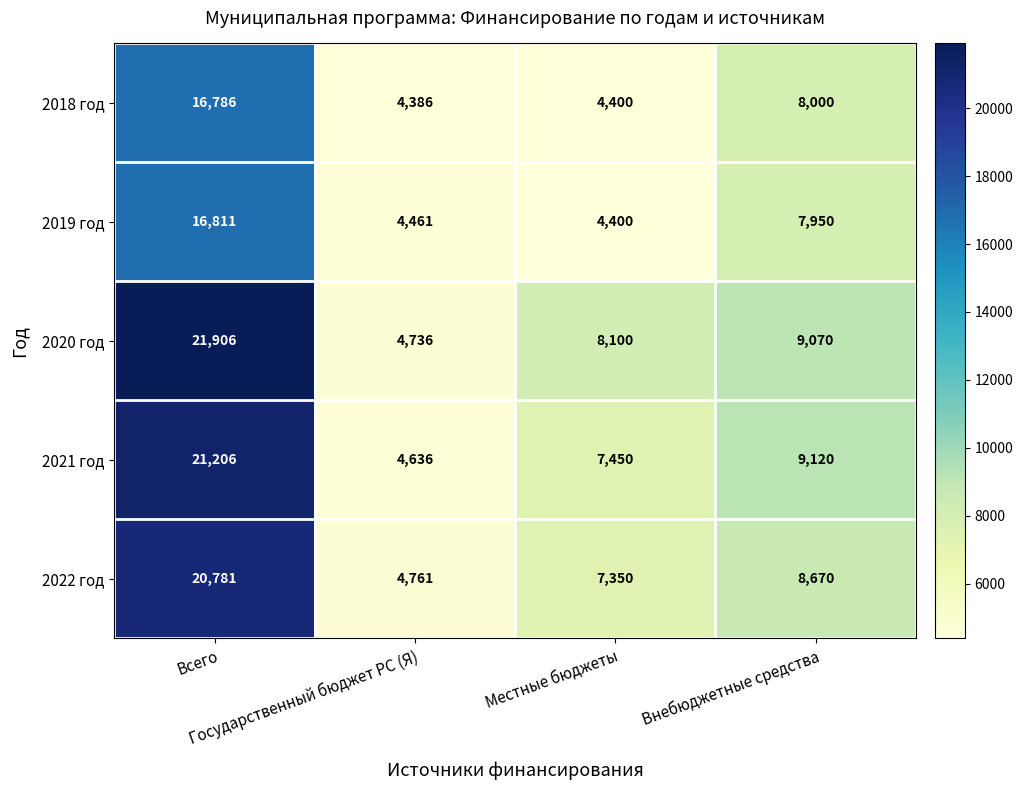

What is the difference between the maximum and minimum values in the 2021 год series?

16570